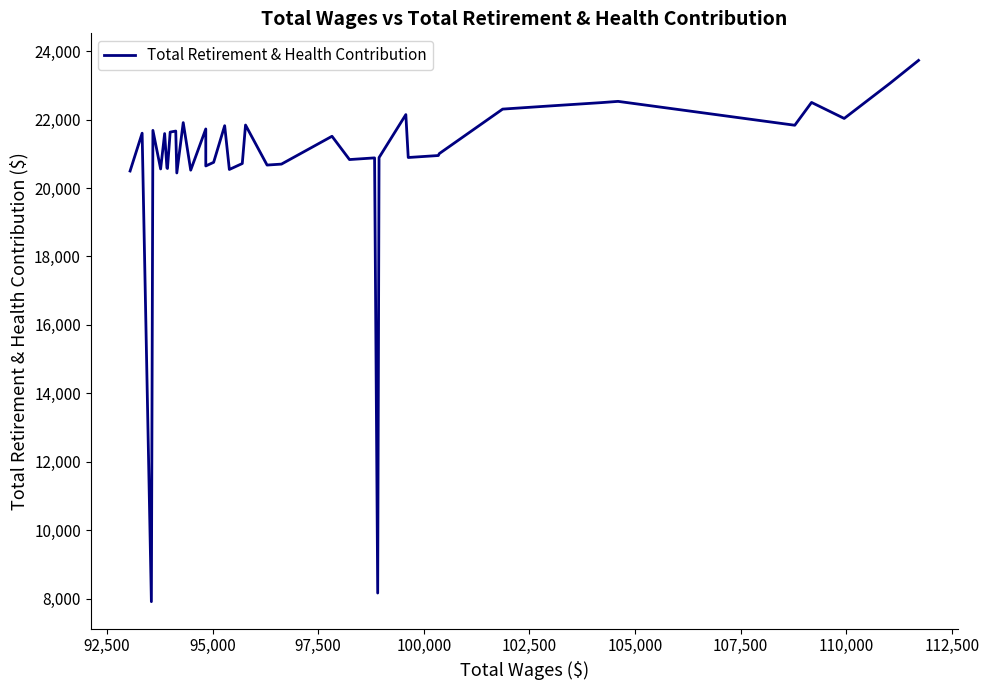

The chart shows a value of 12030 at 39. True or false?

False